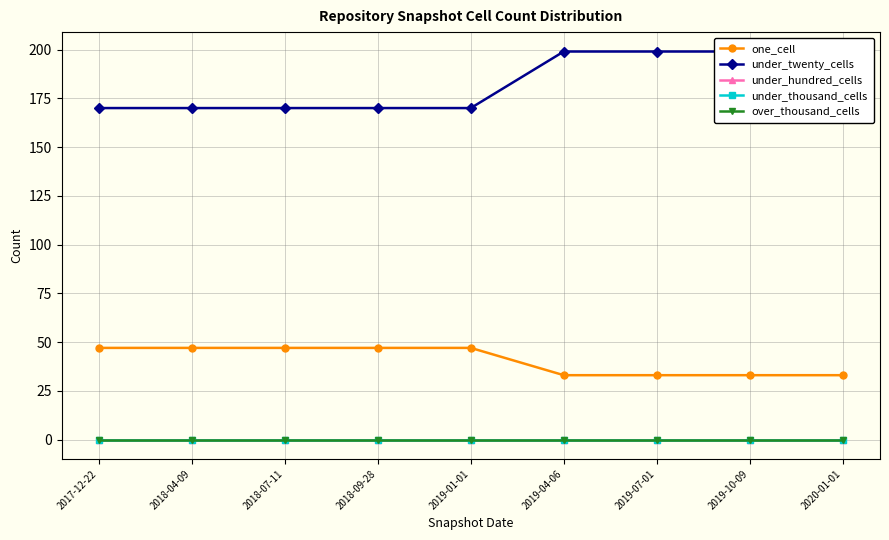

Reading right to left, list all the values displayed in this chart.

one_cell: 2020-01-01=33	2019-10-09=33	2019-07-01=33	2019-04-06=33	2019-01-01=47	2018-09-28=47	2018-07-11=47	2018-04-09=47	2017-12-22=47
under_twenty_cells: 2020-01-01=199	2019-10-09=199	2019-07-01=199	2019-04-06=199	2019-01-01=170	2018-09-28=170	2018-07-11=170	2018-04-09=170	2017-12-22=170
under_hundred_cells: 2020-01-01=0	2019-10-09=0	2019-07-01=0	2019-04-06=0	2019-01-01=0	2018-09-28=0	2018-07-11=0	2018-04-09=0	2017-12-22=0
under_thousand_cells: 2020-01-01=0	2019-10-09=0	2019-07-01=0	2019-04-06=0	2019-01-01=0	2018-09-28=0	2018-07-11=0	2018-04-09=0	2017-12-22=0
over_thousand_cells: 2020-01-01=0	2019-10-09=0	2019-07-01=0	2019-04-06=0	2019-01-01=0	2018-09-28=0	2018-07-11=0	2018-04-09=0	2017-12-22=0